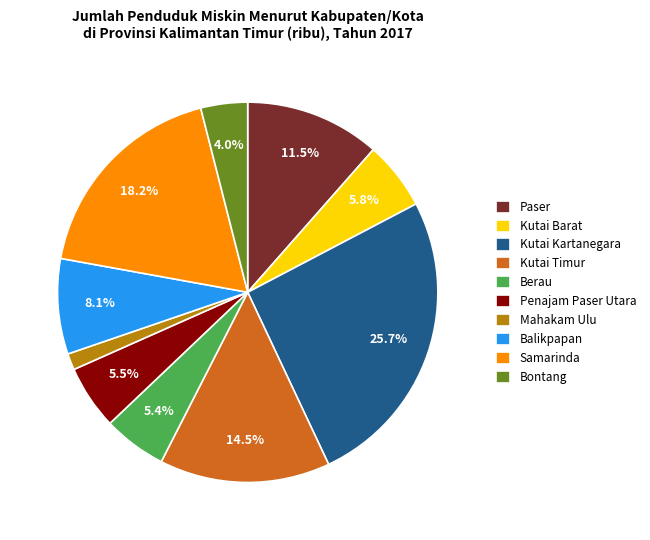

Is Paser the majority of the pie?

No